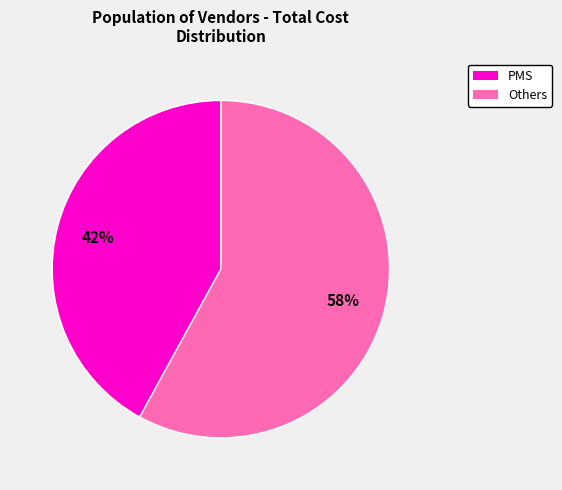

Does any single category account for the majority?

Yes